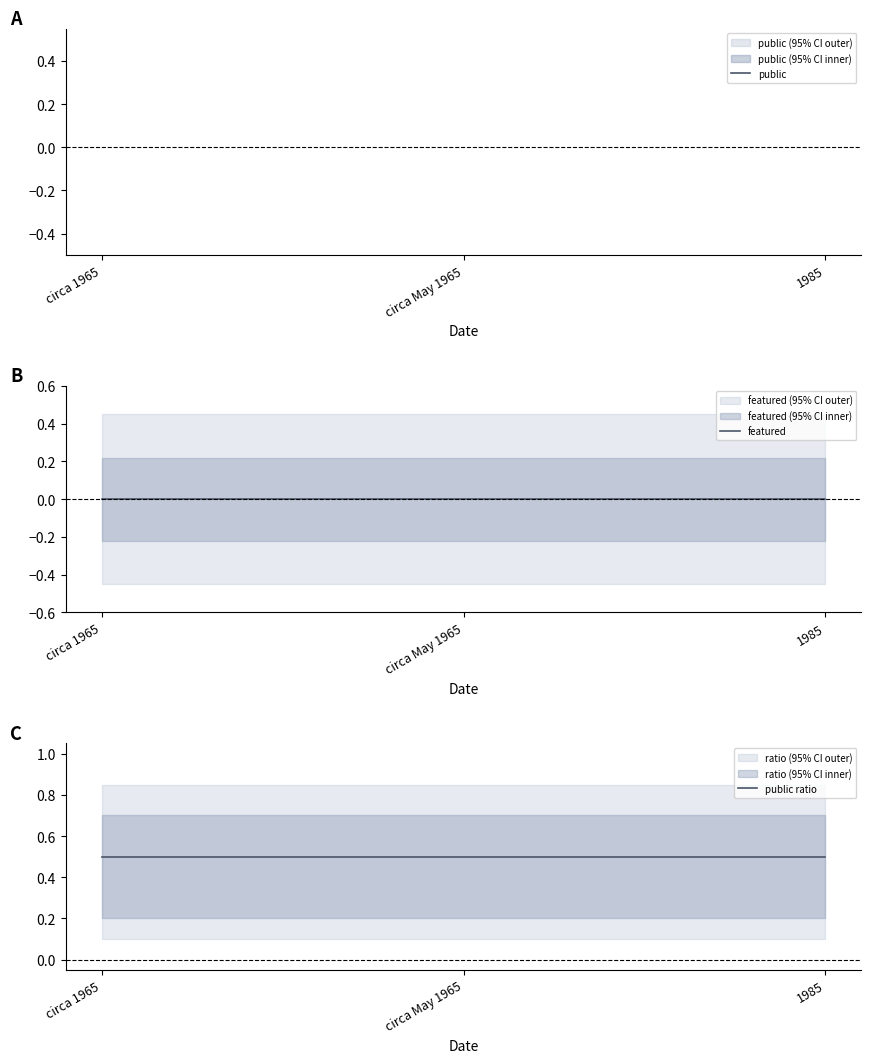

At which category is the sum across all series the highest?

circa 1965